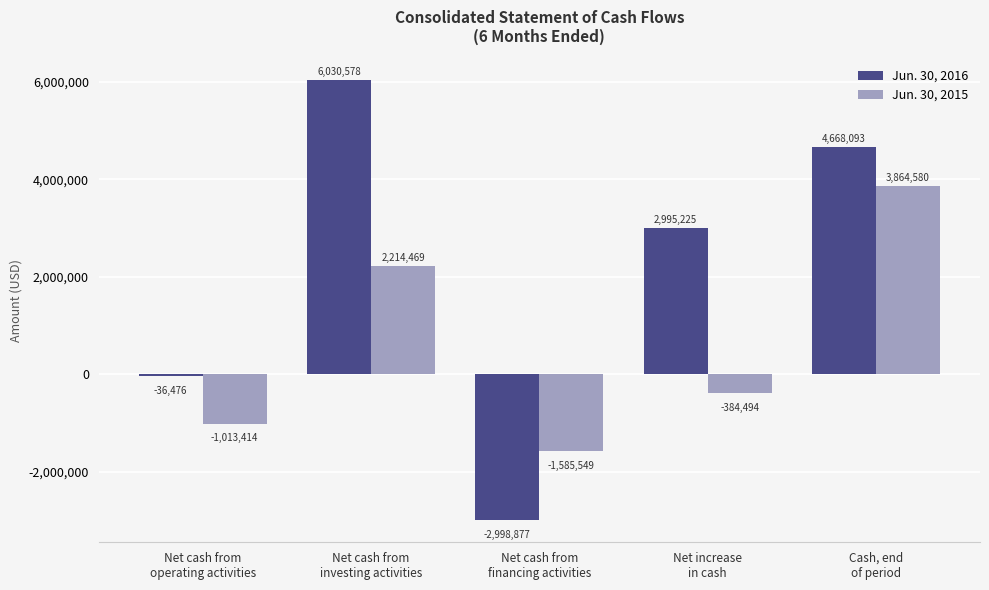

Which category has the lowest value across all series?

Net cash from
financing activities